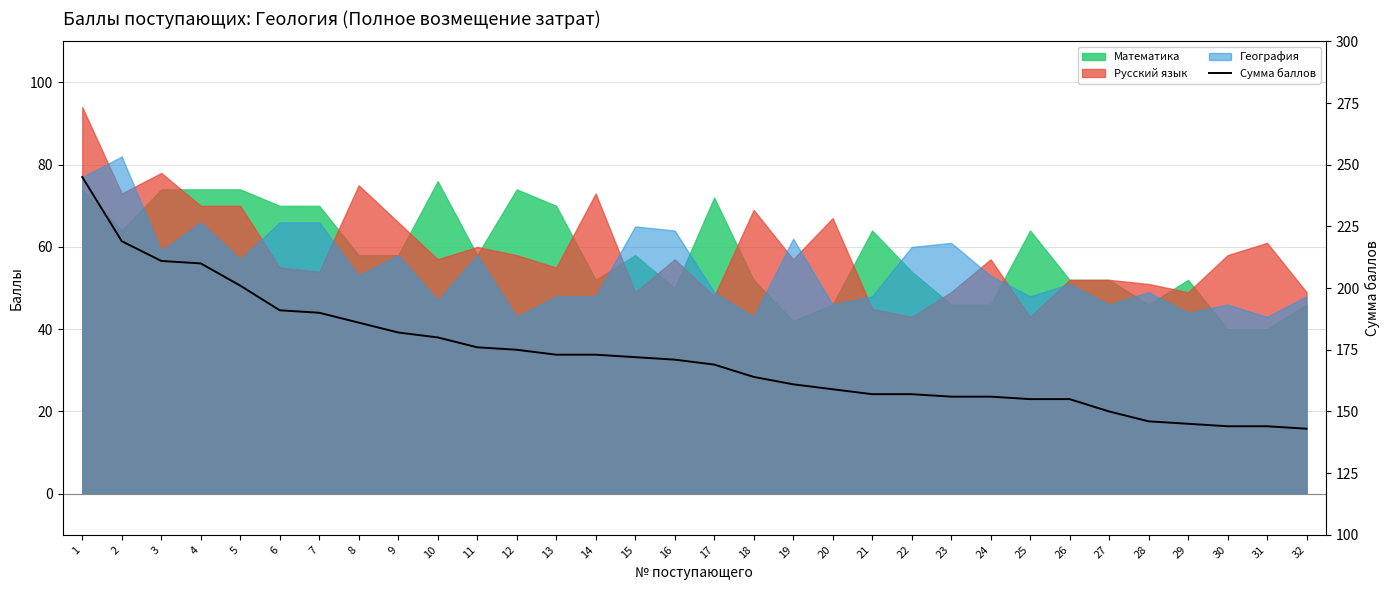

Which label corresponds to the smallest value in the chart?

32